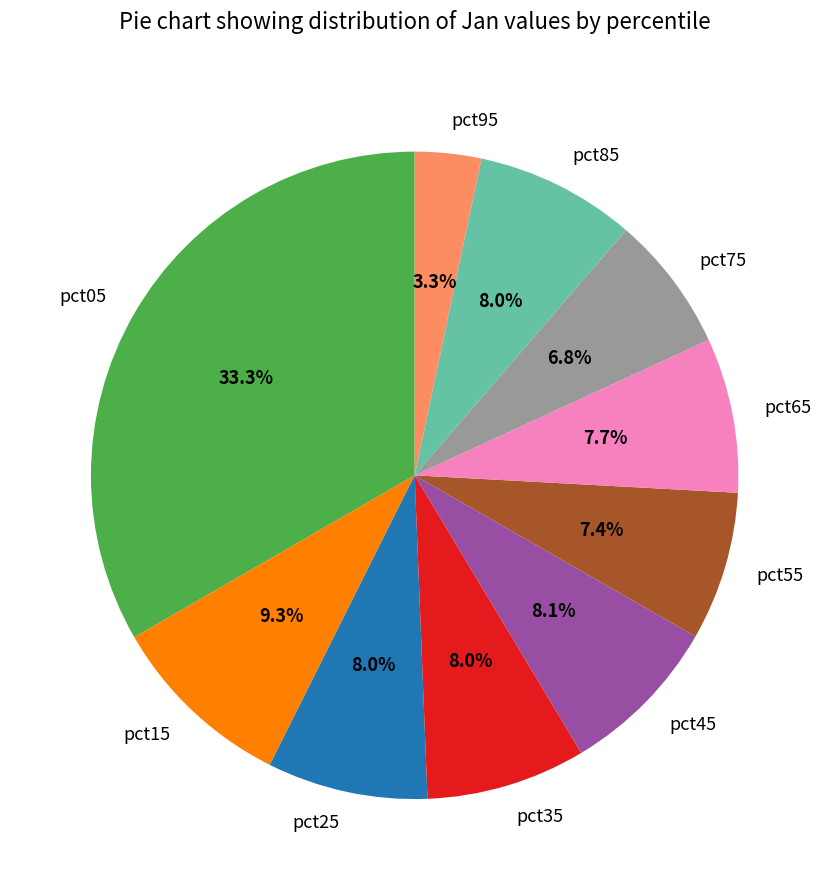

To the nearest percent, what is the average slice percentage?

10%